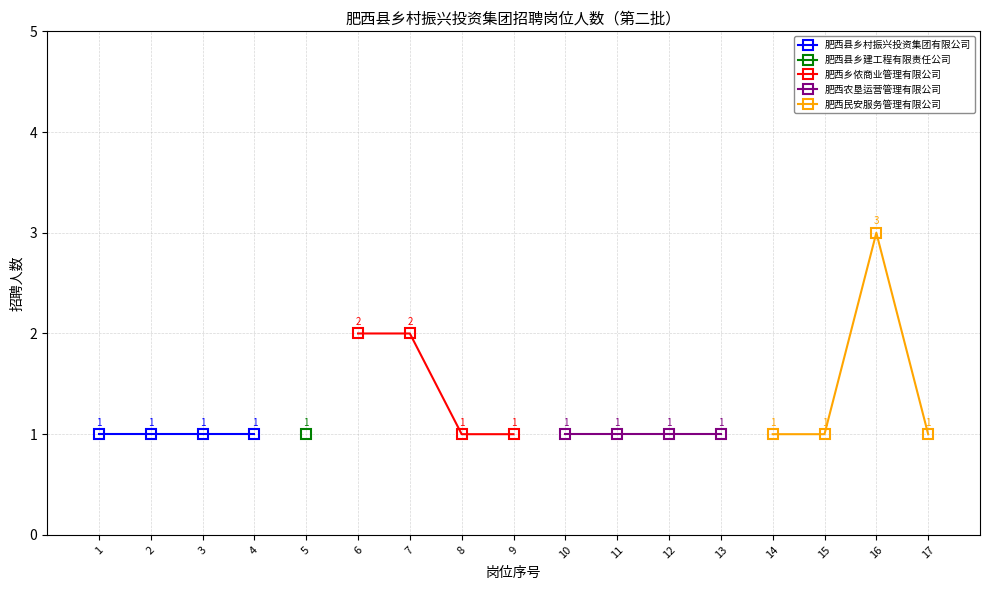

Which label corresponds to the smallest value in the chart?

1